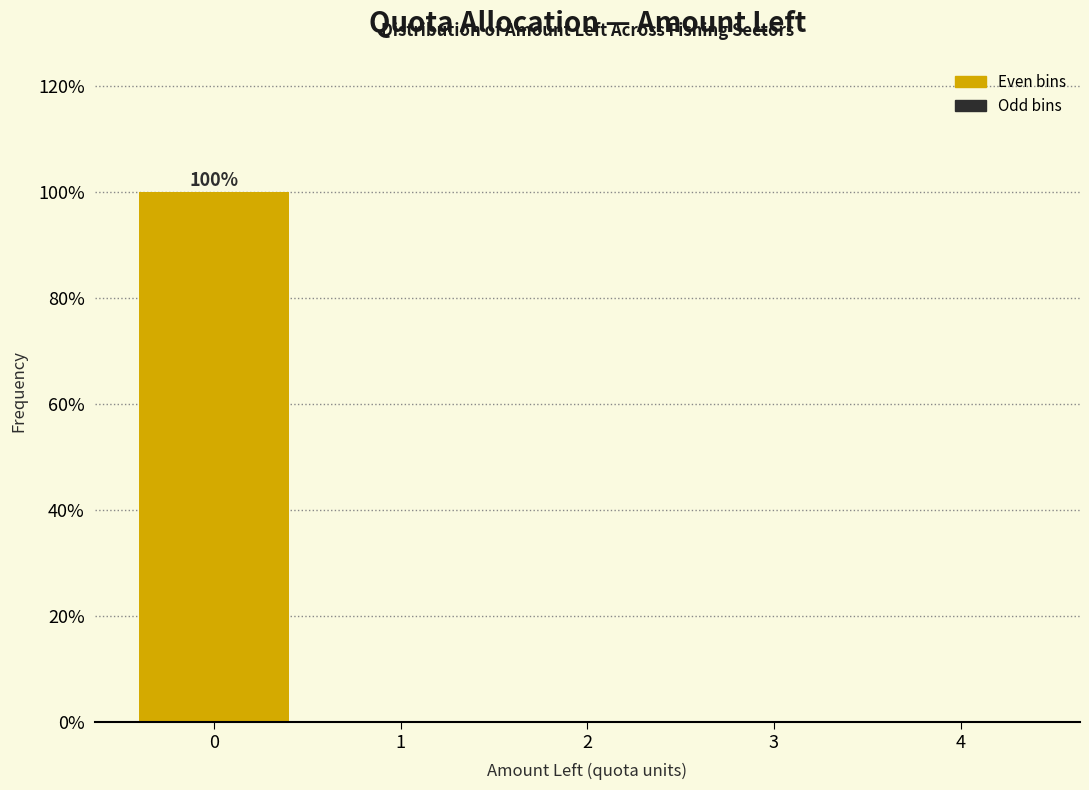

Which range on the x-axis has the tallest bar?

-0.5 to 0.5